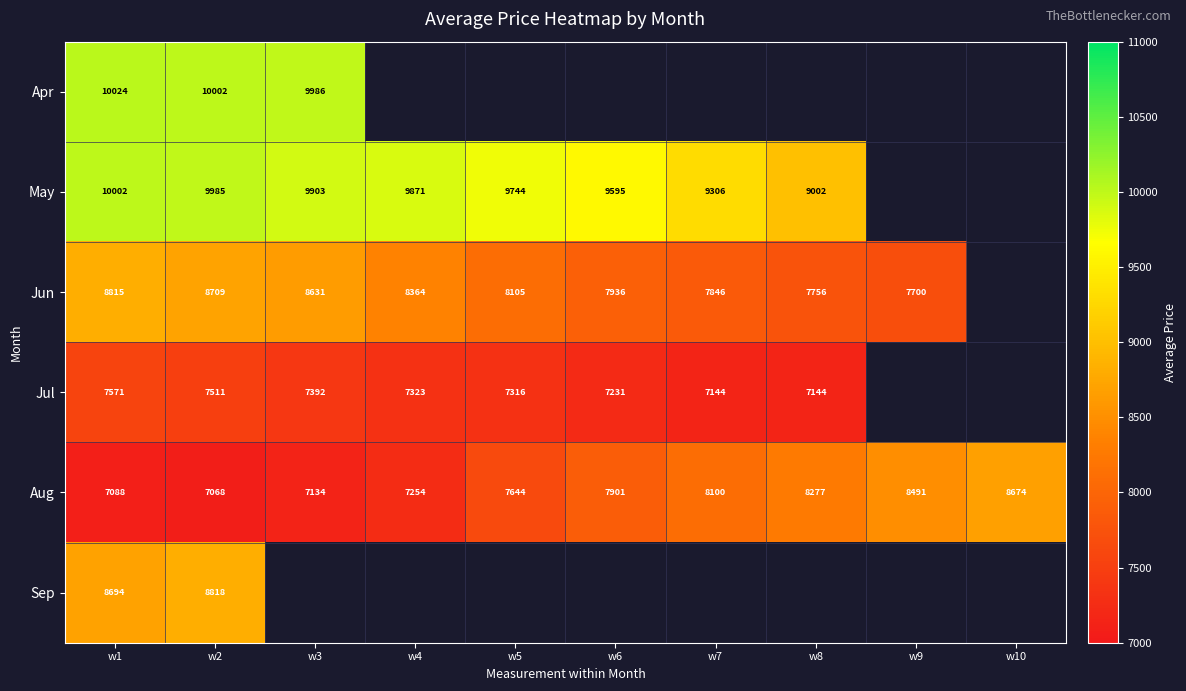

What is the sum of all Aug values?

77631